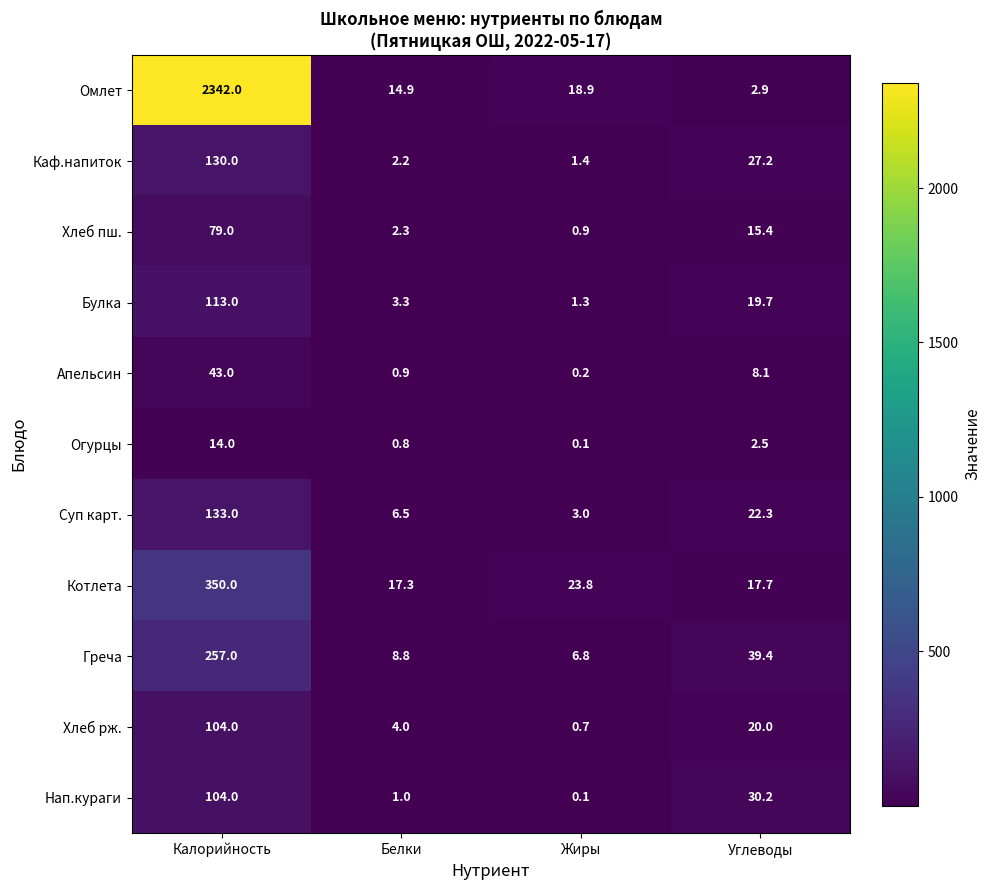

Which series has the largest range (max minus min)?

Омлет